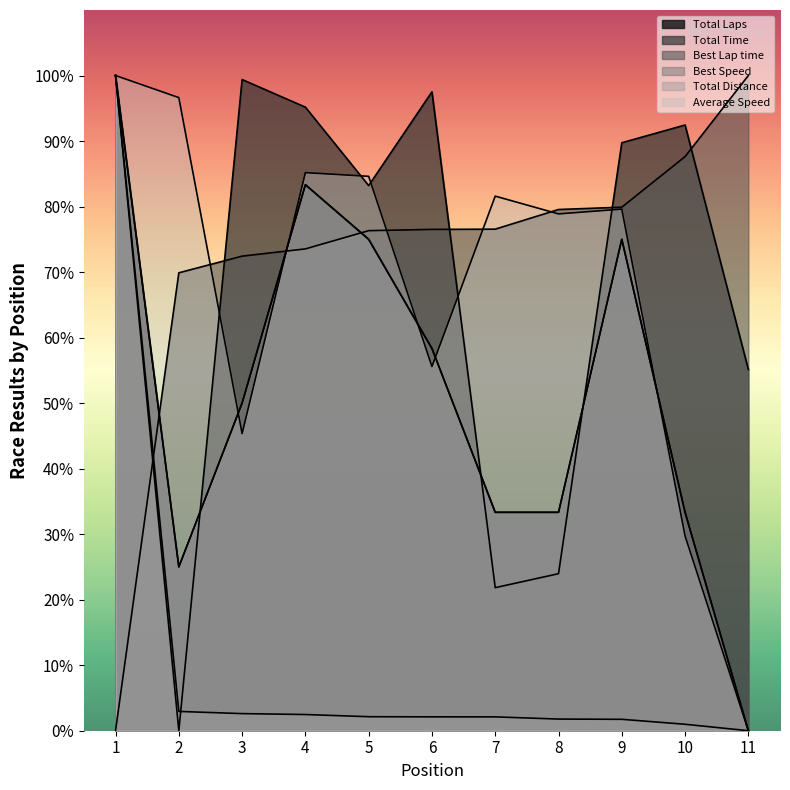

List the series in order of their peak value, highest first.

Total Laps, Total Time, Best Lap time, Best Speed, Total Distance, Average Speed